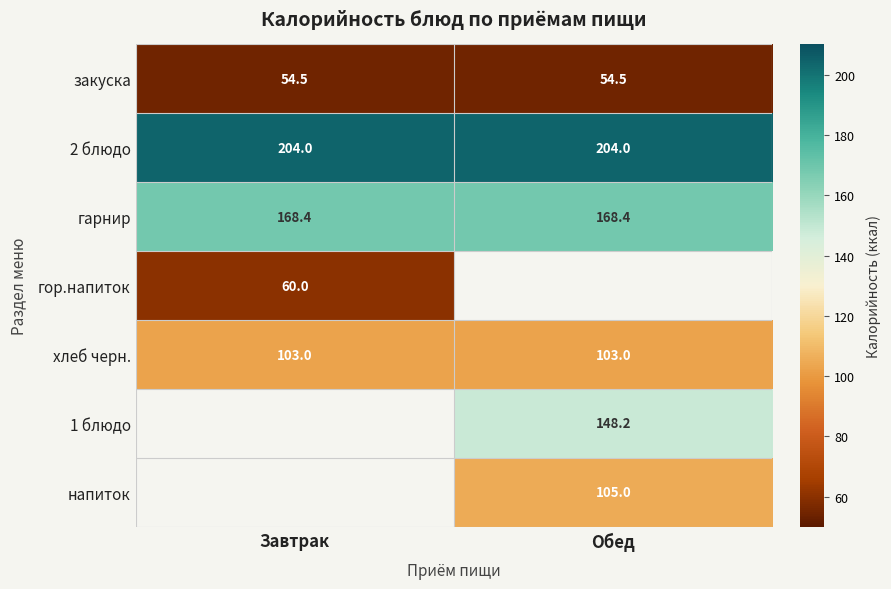

Is the value of напиток at Обед greater than the value of 2 блюдо at Завтрак?

No